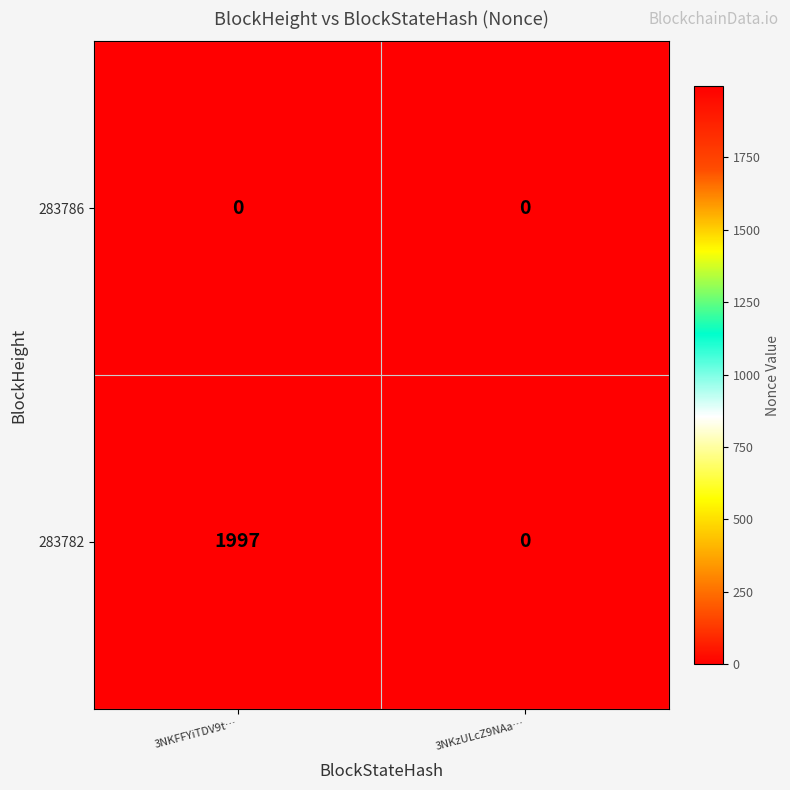

Rank the series by their maximum value, from highest to lowest.

283782, 283786